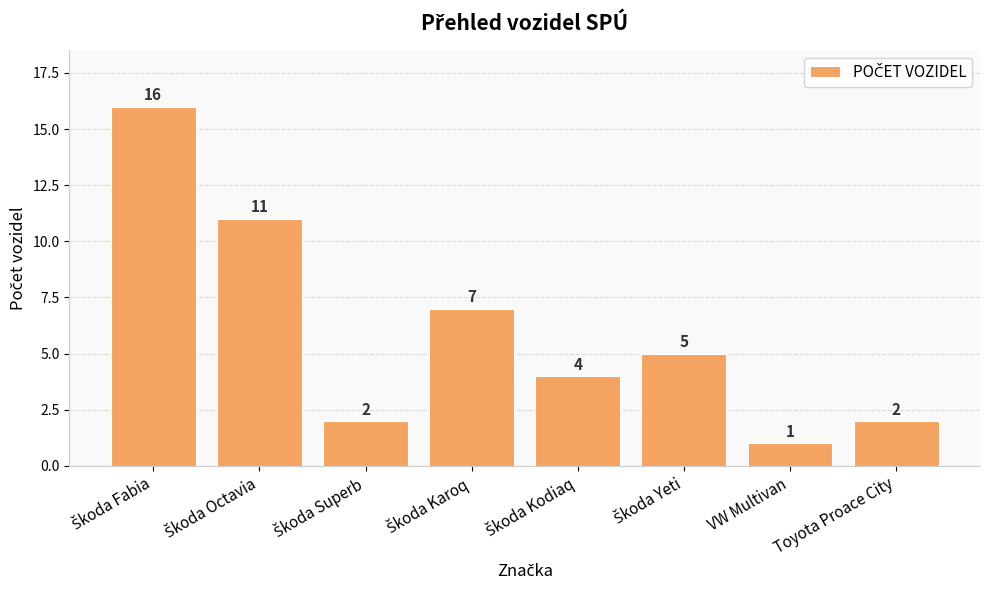

Reading left to right, transcribe all the data shown in this chart.

16	11	2	7	4	5	1	2